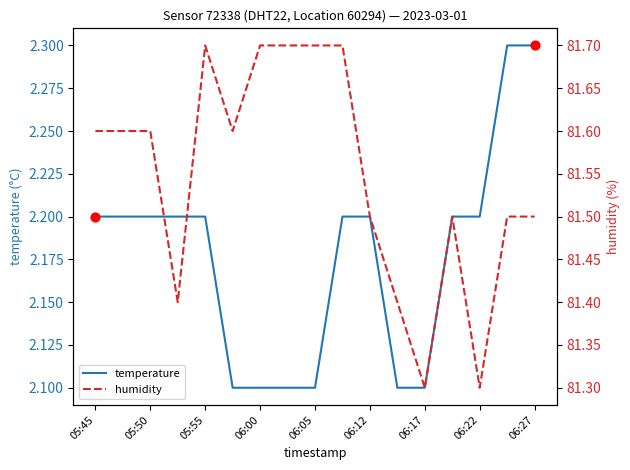

Which series contains the highest Y value?

humidity